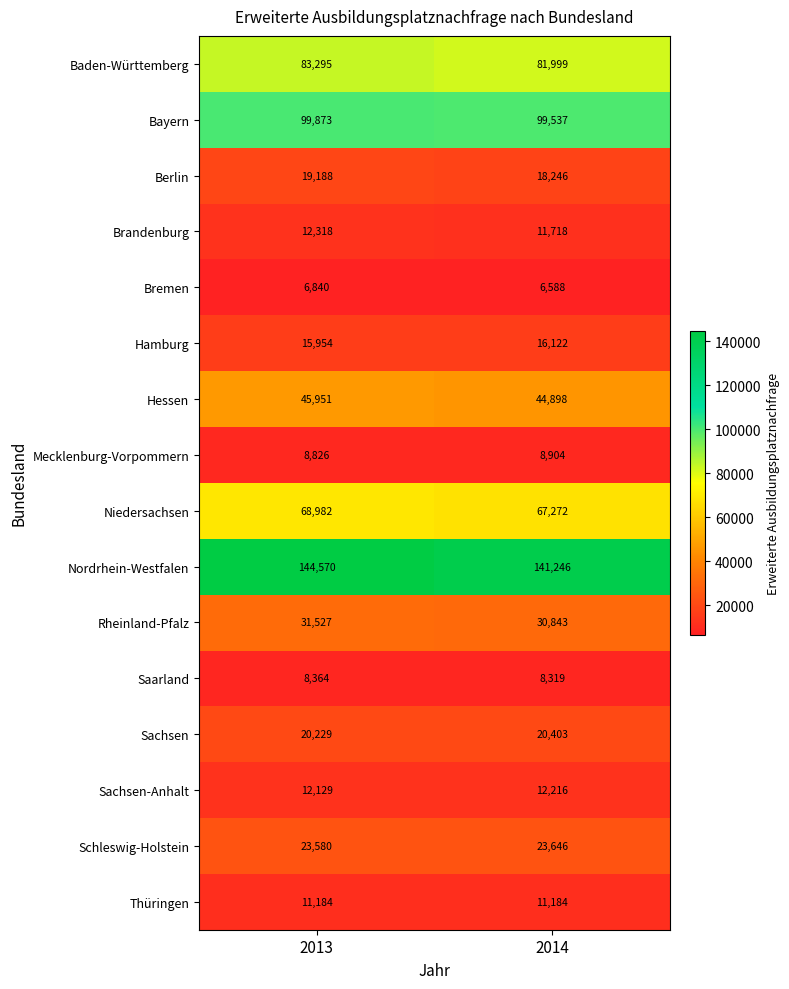

What value does the Mecklenburg-Vorpommern series have at 2013?

8826